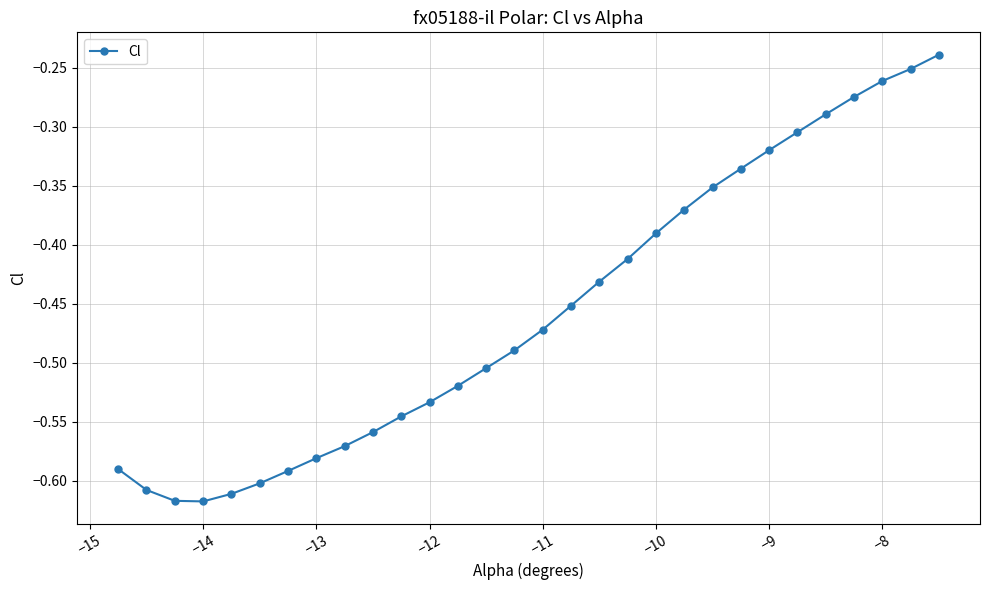

What is the difference between the maximum and minimum values?

0.4